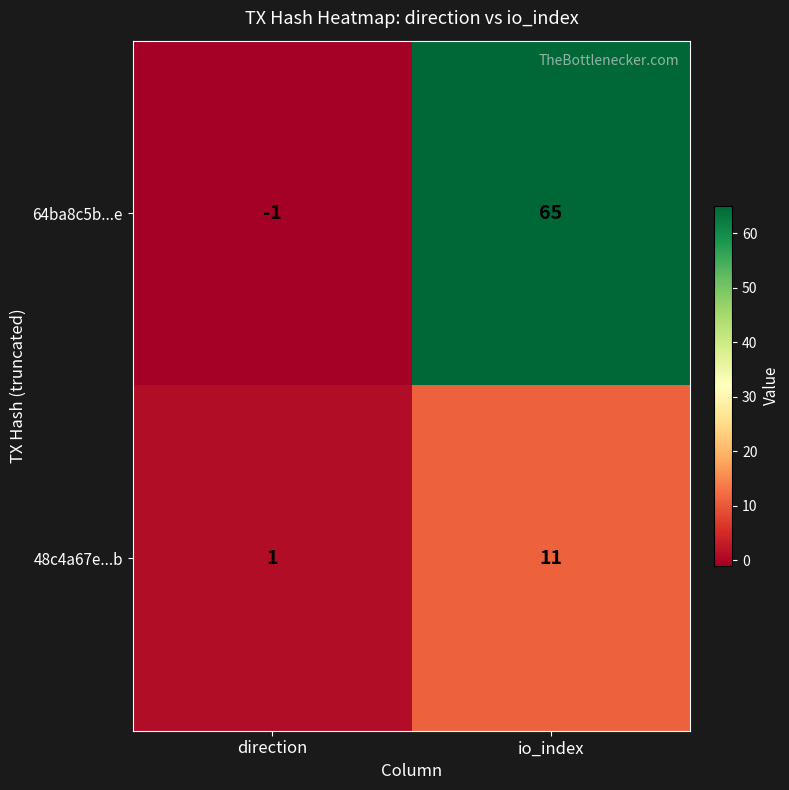

Which series has the widest spread of values?

64ba8c5b...e